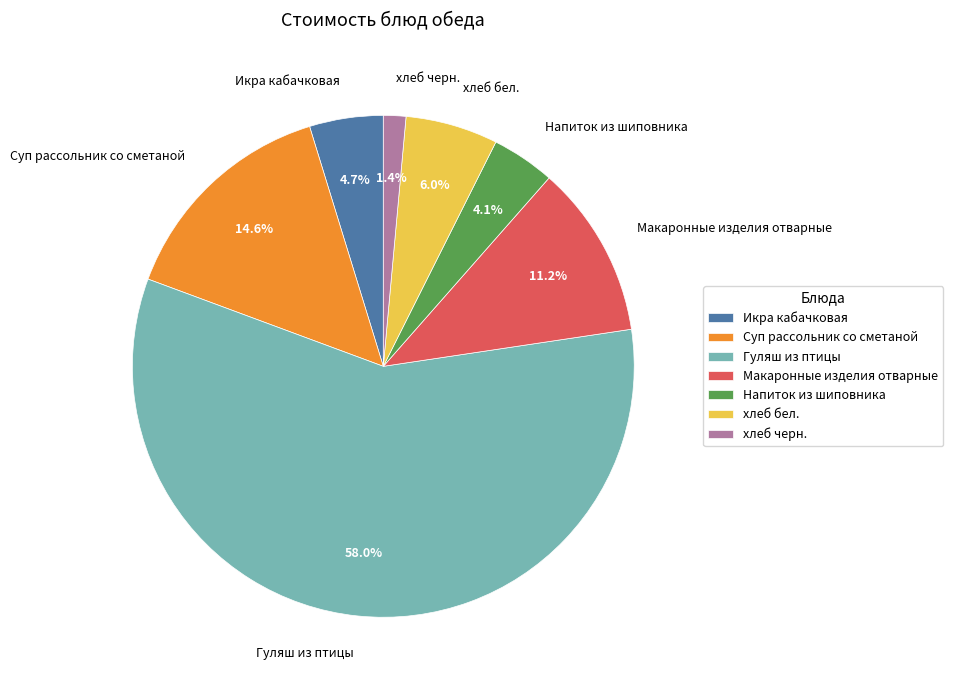

Count the number of slices in the pie.

7